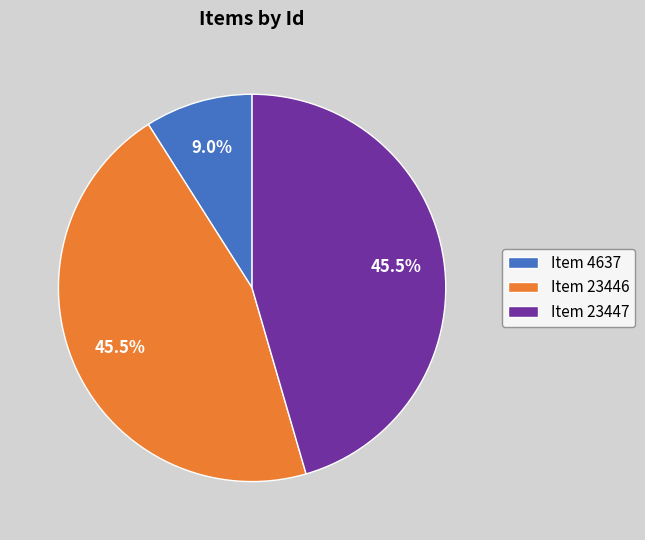

Which slice is the smallest?

Item 4637